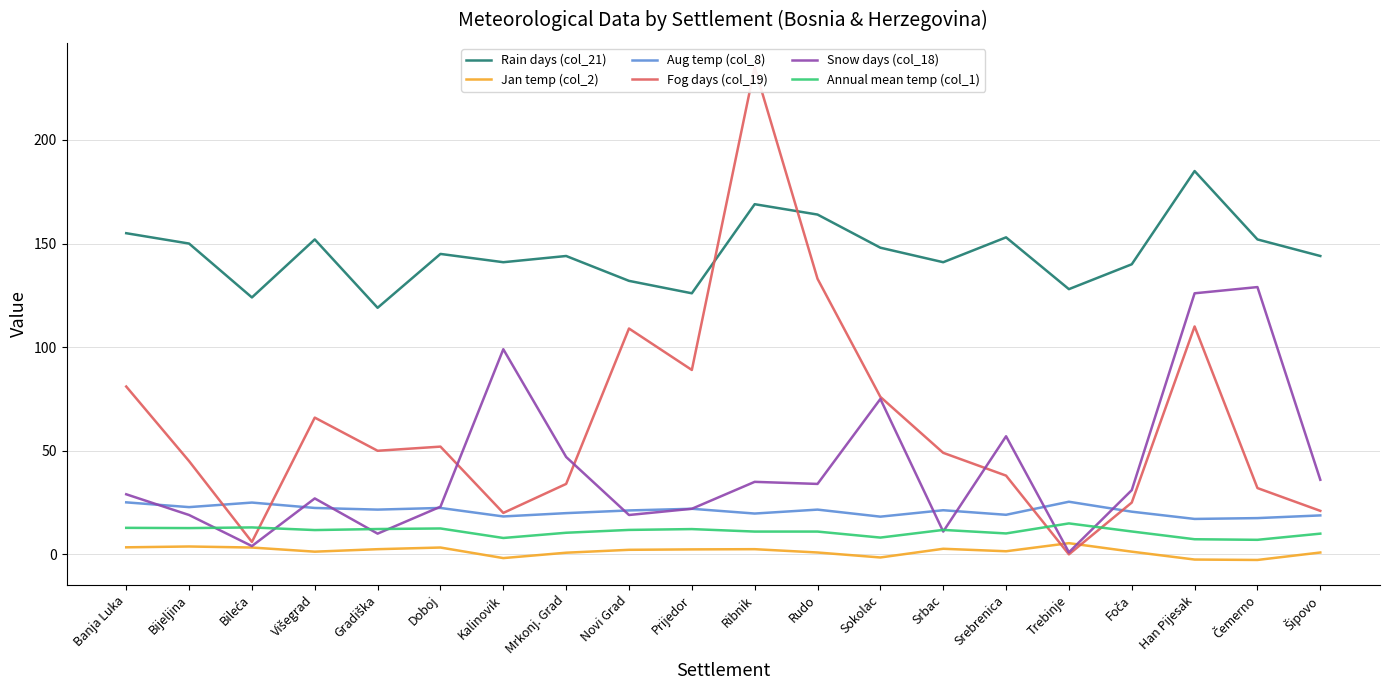

What is the value of the Rain days (col_21) point at the 9th from the left?

132.0